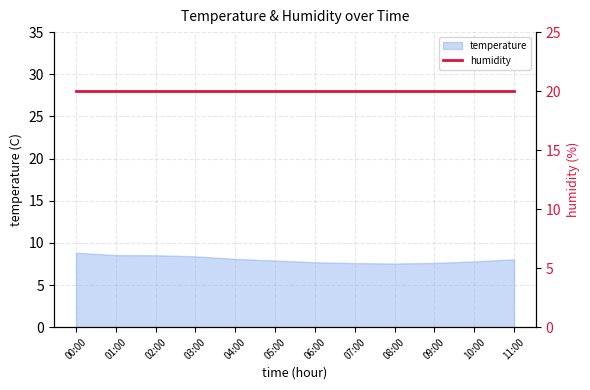

At which category does the chart reach its peak across all series?

00:00